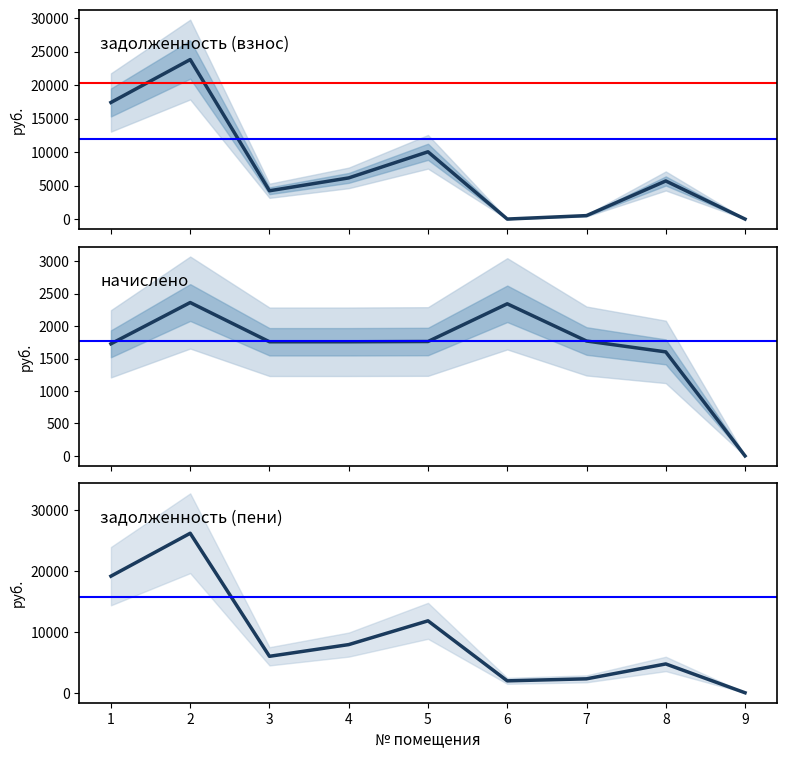

What is the value of the начислено point at the 1st from the left?

1727.7